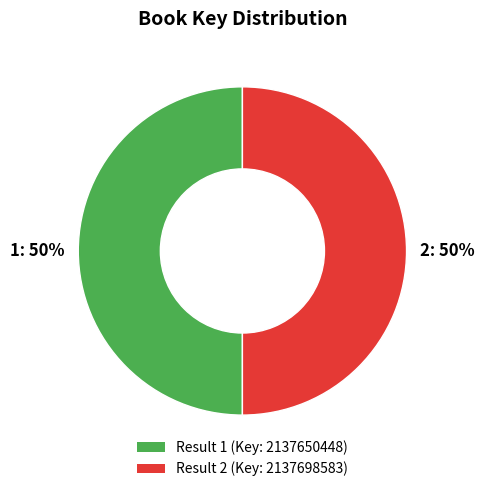

How many segments does this pie chart have?

2